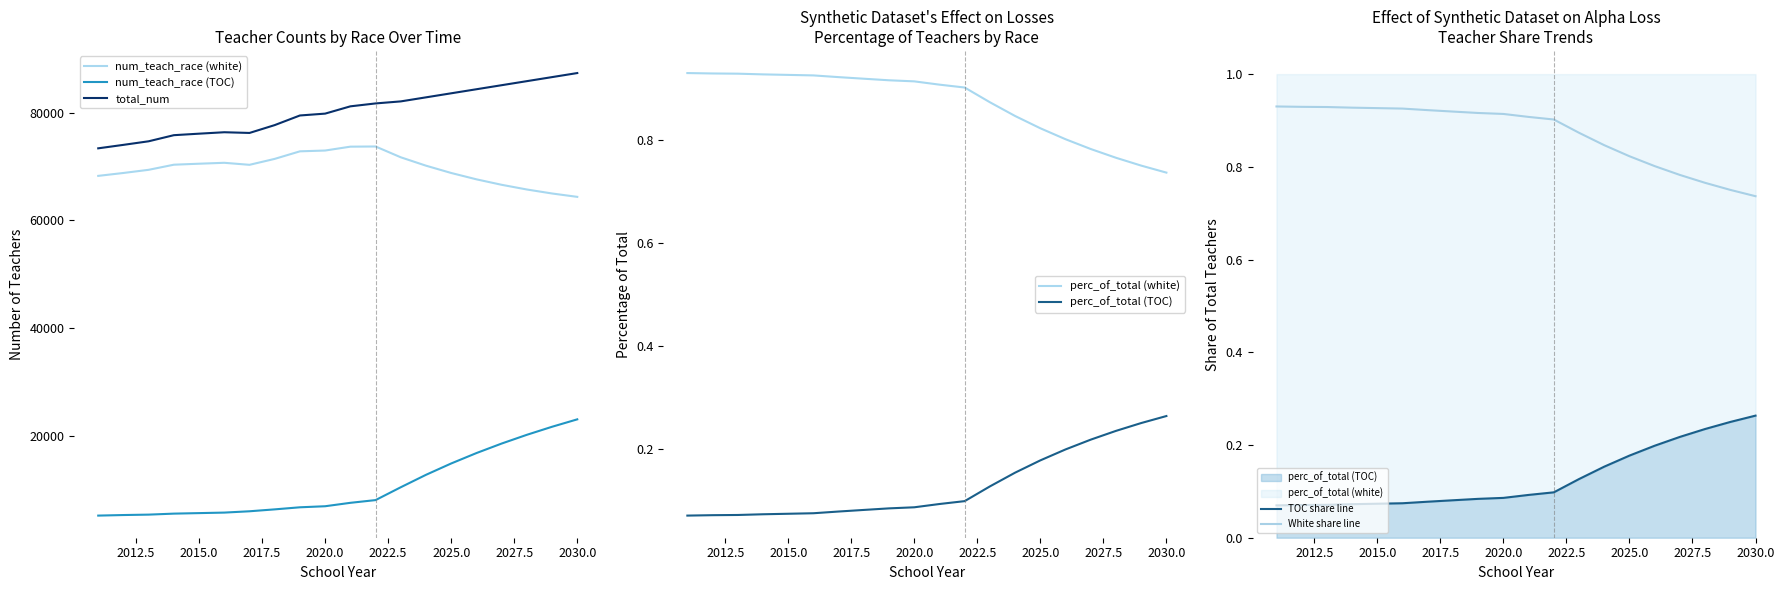

What is the sum of the perc_of_total (TOC) values at 2027 and 2022?

0.3